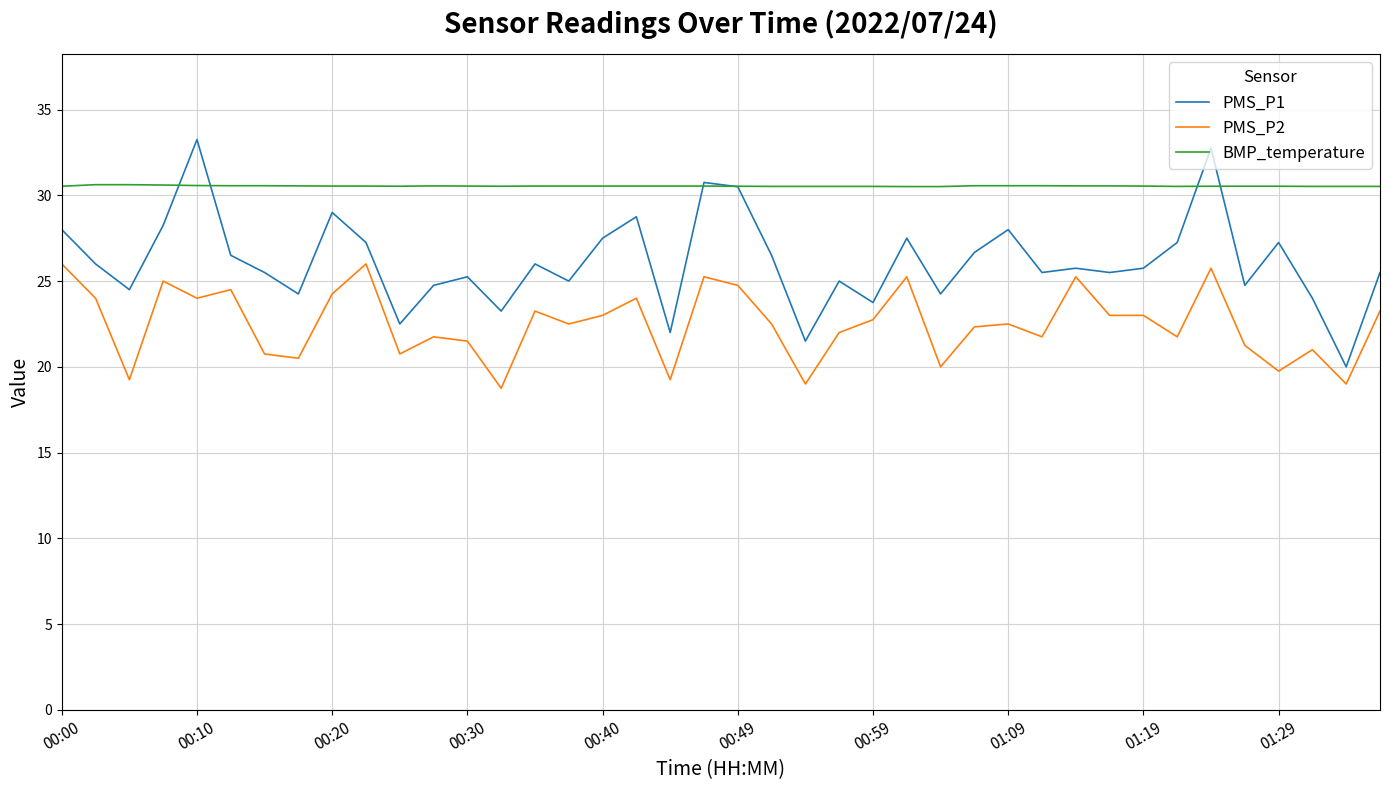

Which series has the largest range (max minus min)?

PMS_P1